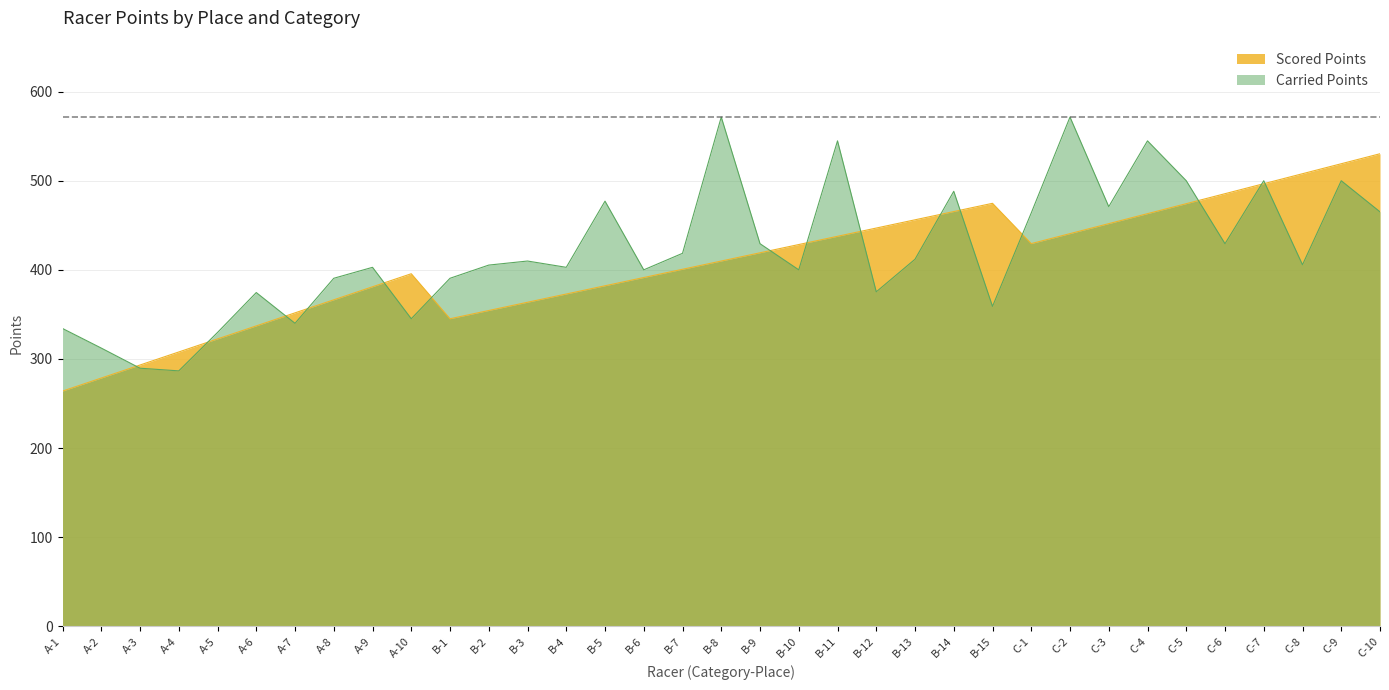

In Scored Points, how many points are lower than both neighbors (excluding endpoints)?

2